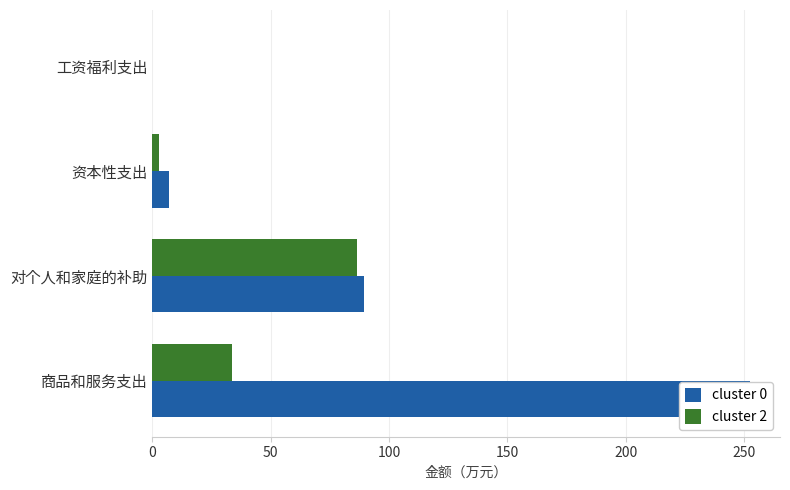

Which series changed the most between 对个人和家庭的补助 and 资本性支出?

cluster 2